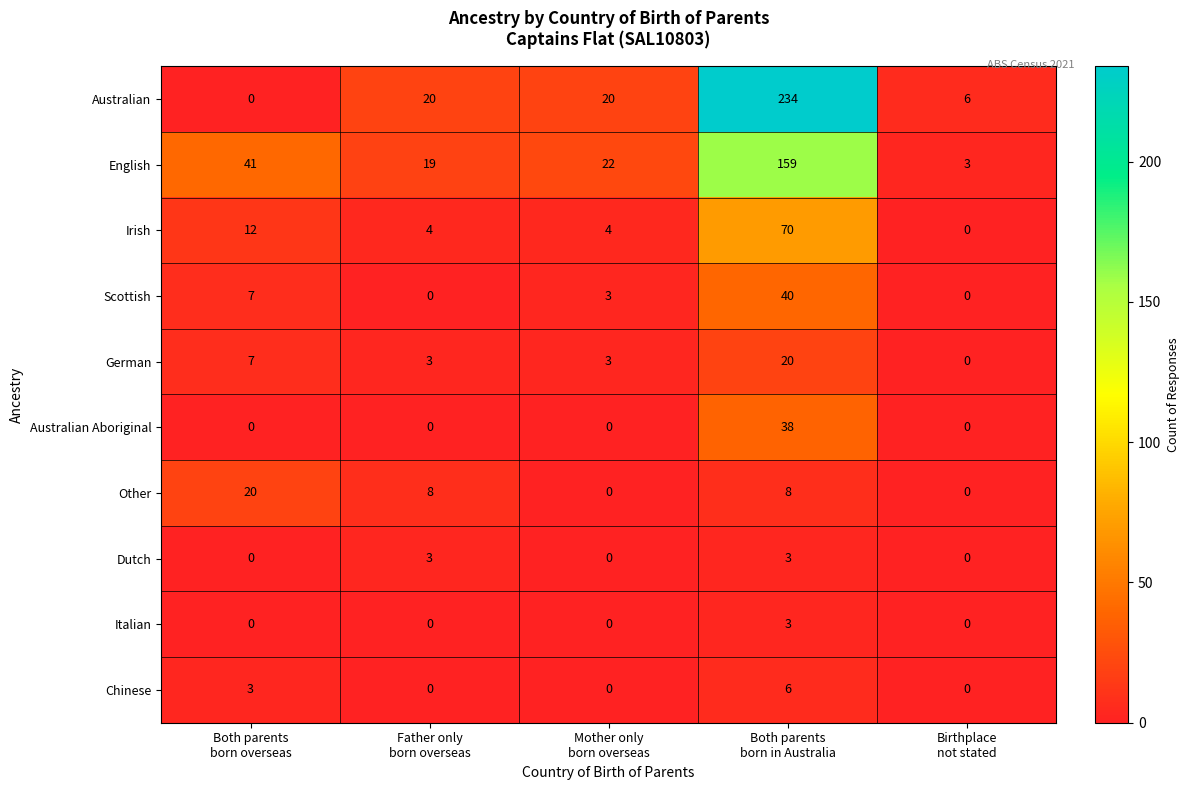

Count the Chinese values in the range 0 to 3.

4